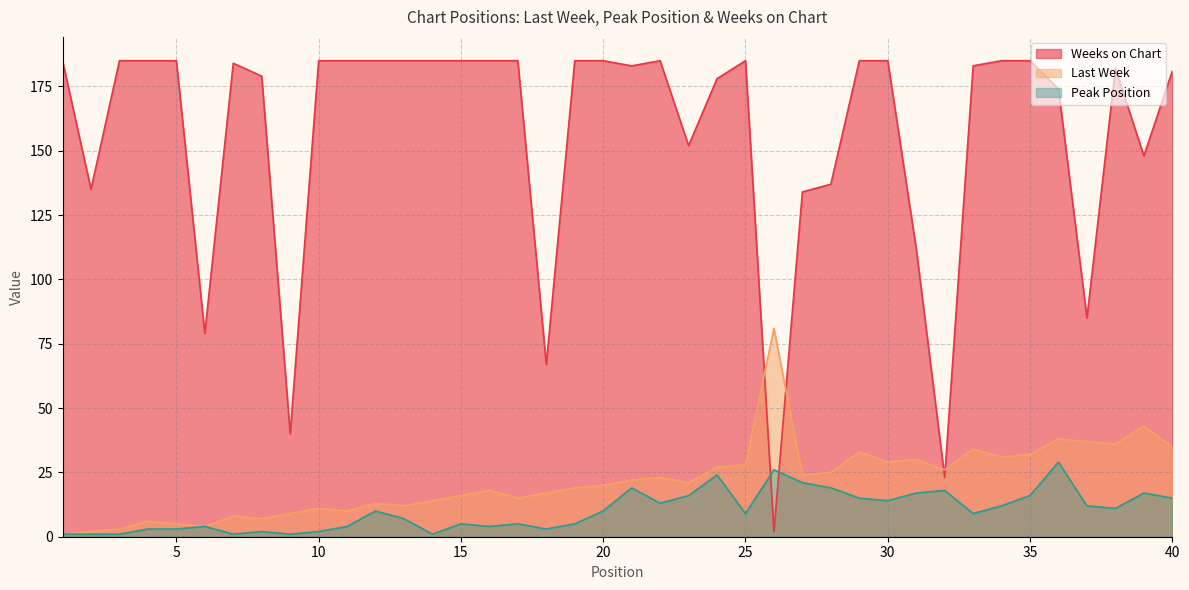

What is the difference between the maximum and minimum values in the Last Week series?

80